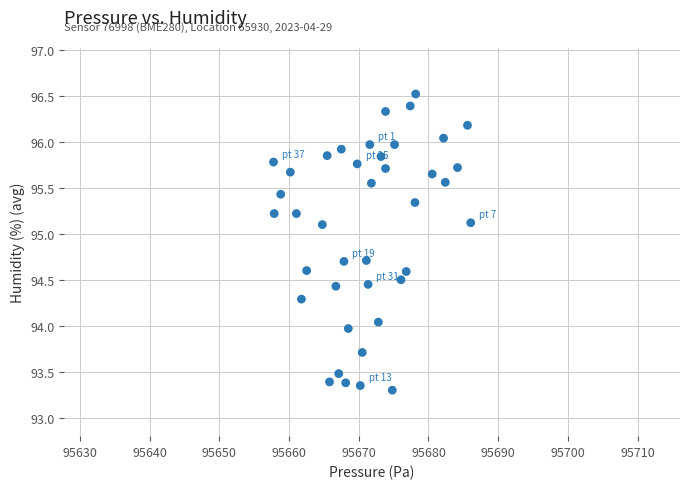

What is the range of X values (max minus min)?

28.3